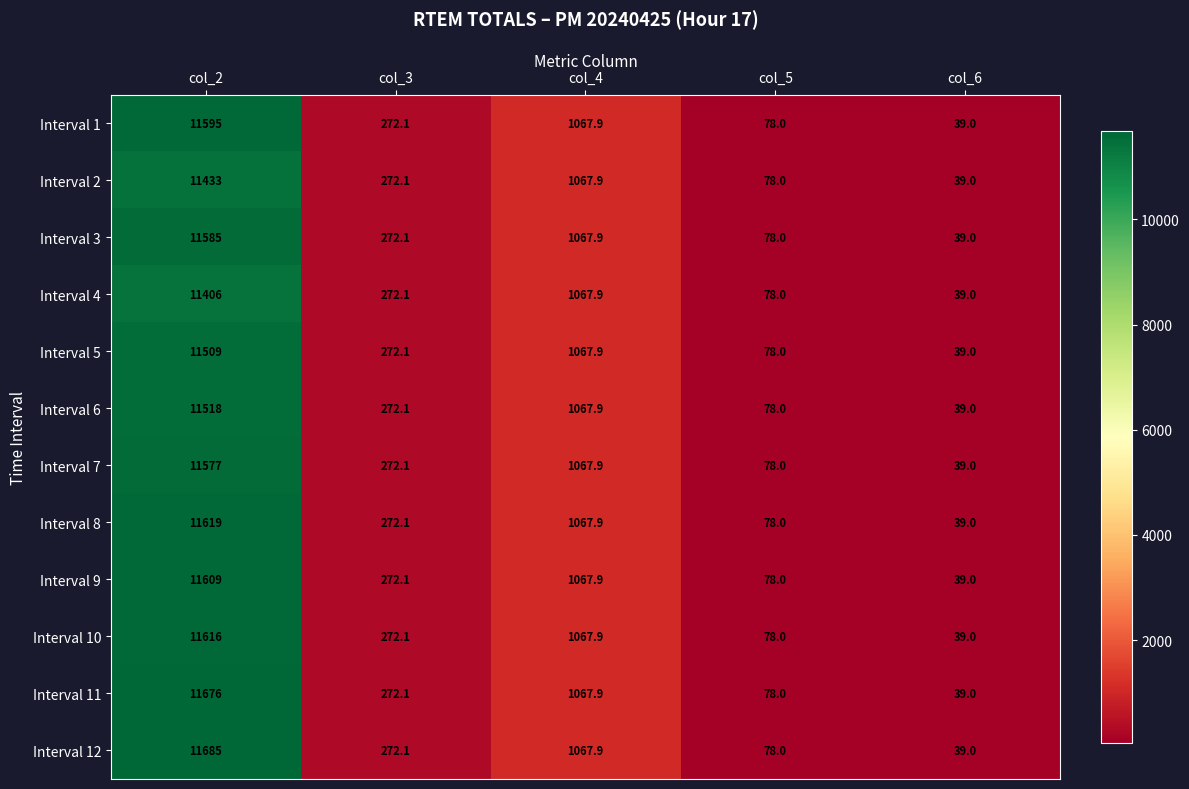

List the labels in order of Interval 4 value, largest first.

col_2, col_4, col_3, col_5, col_6